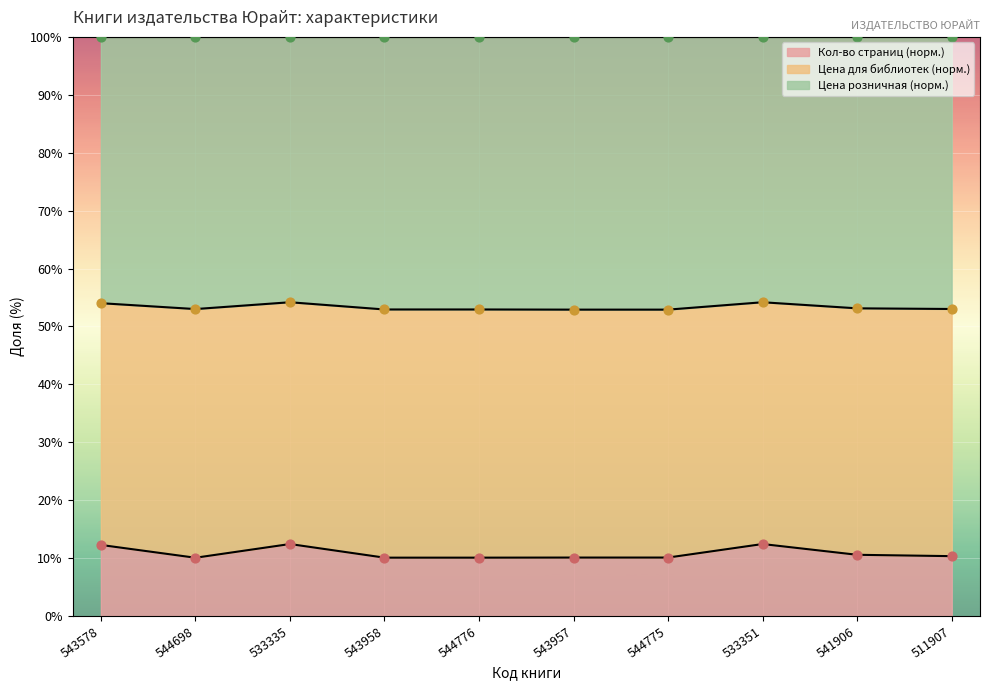

Is the value of Кол-во страниц at 543957 greater than the value of Цена для библиотек at 541906?

No